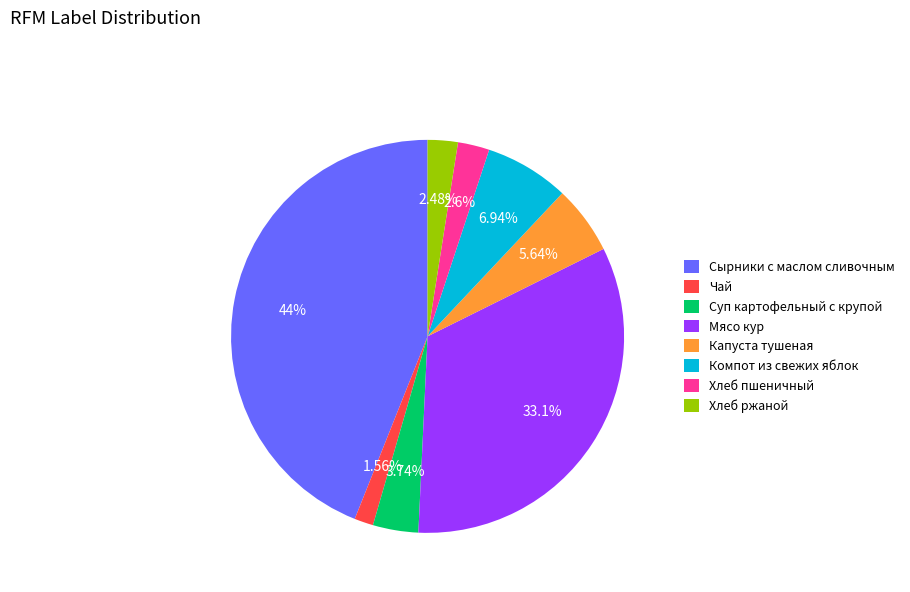

Is it true that Чай is 2% of the pie?

True